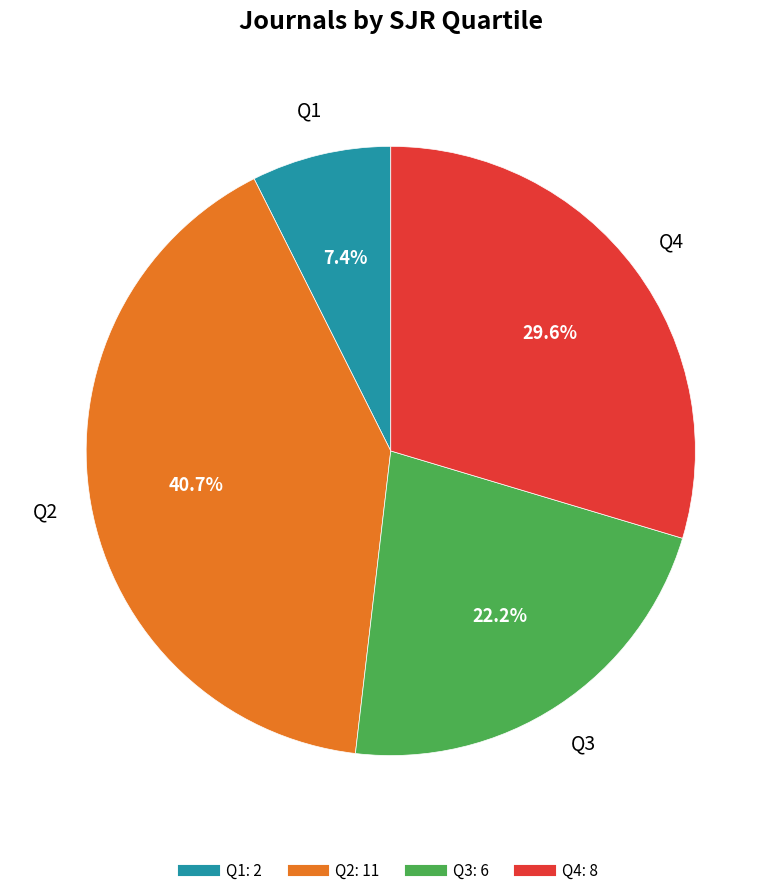

What is the ratio of the value at Q2 to the value at Q1?

5.5